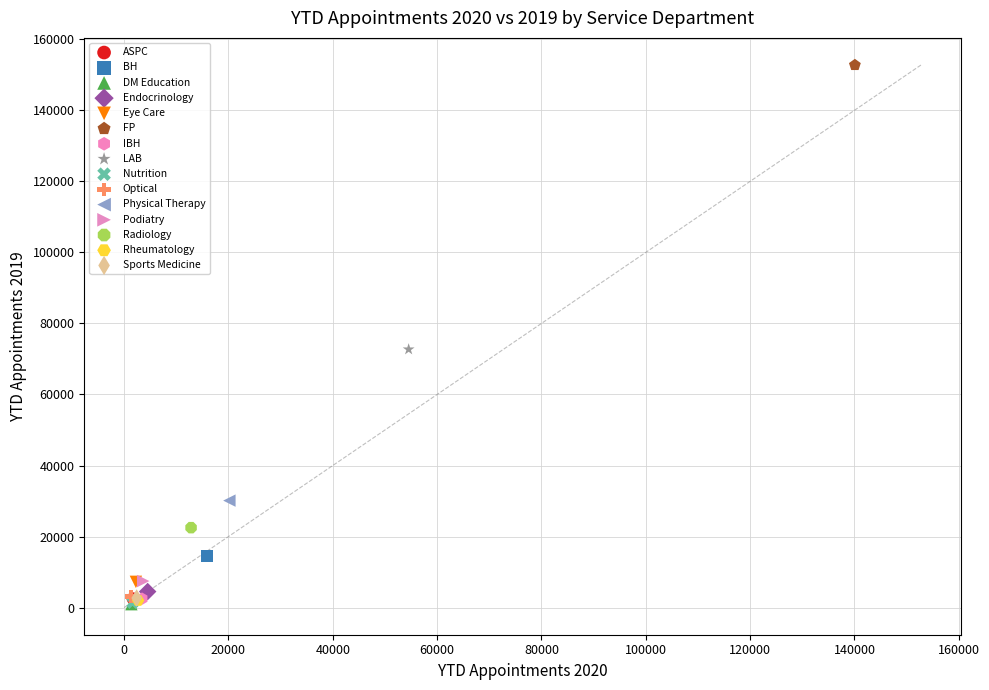

What are all the series names shown in the legend?

ASPC, BH, DM Education, Endocrinology, Eye Care, FP, IBH, LAB, Nutrition, Optical, Physical Therapy, Podiatry, Radiology, Rheumatology, Sports Medicine